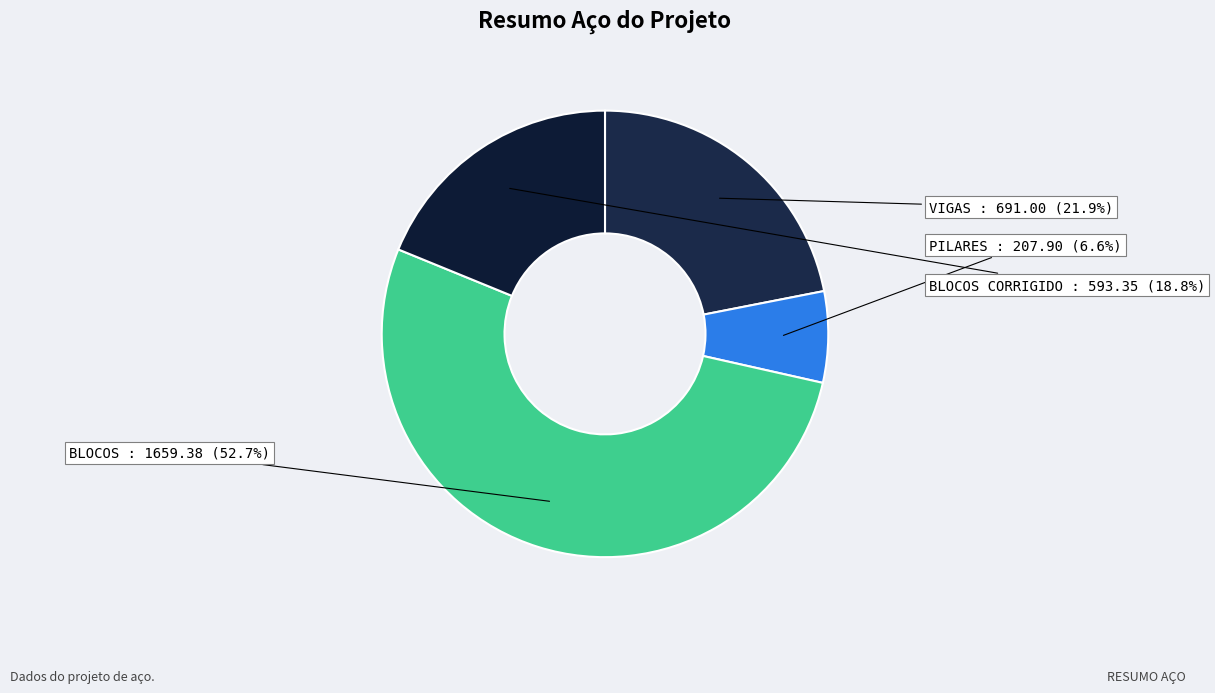

Rank the categories by value from lowest to highest.

PILARES, BLOCOS CORRIGIDO, VIGAS, BLOCOS